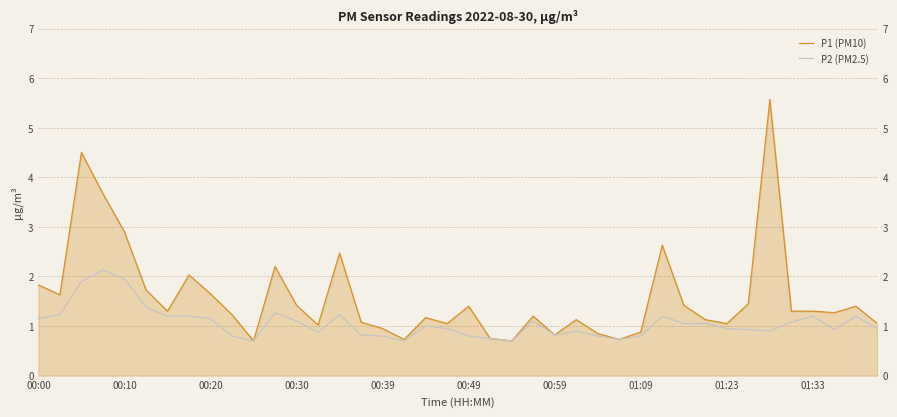

How many lines are shown in the chart?

2